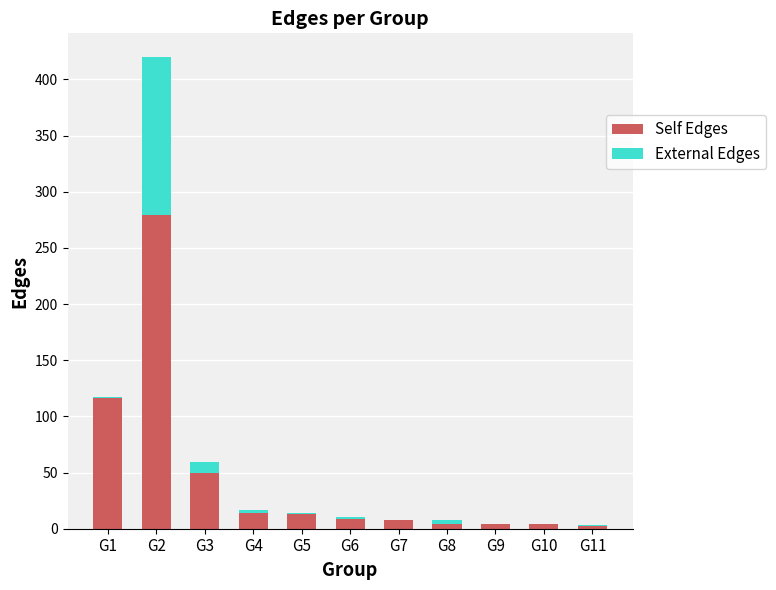

At which label does Self Edges reach its peak?

G2